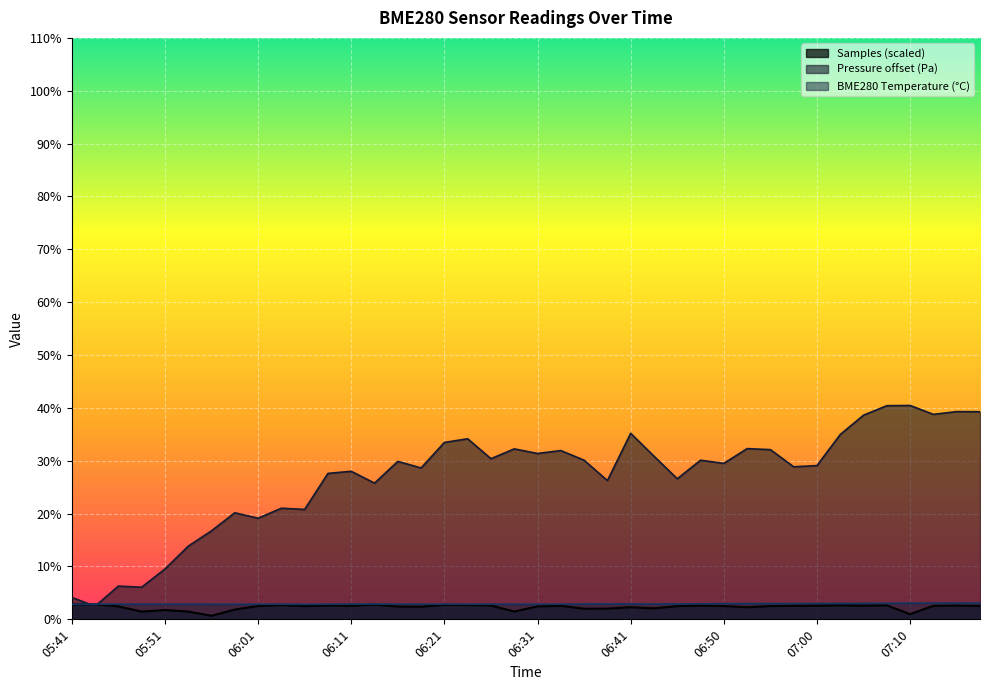

The chart shows a value of 3.1 at 07:10. True or false?

True